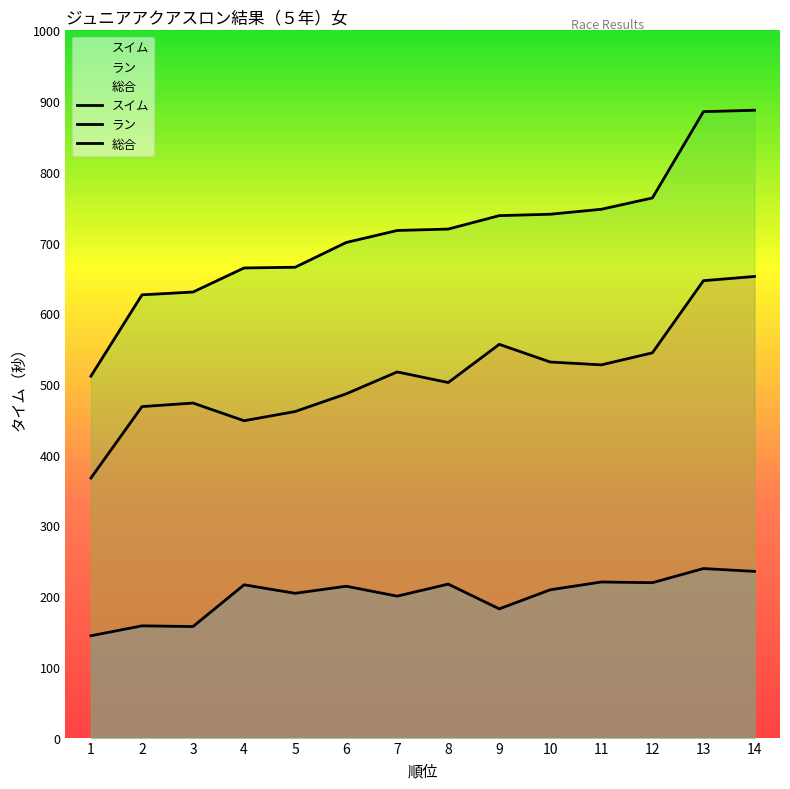

The ラン series shows 343 at 13. True or false?

False